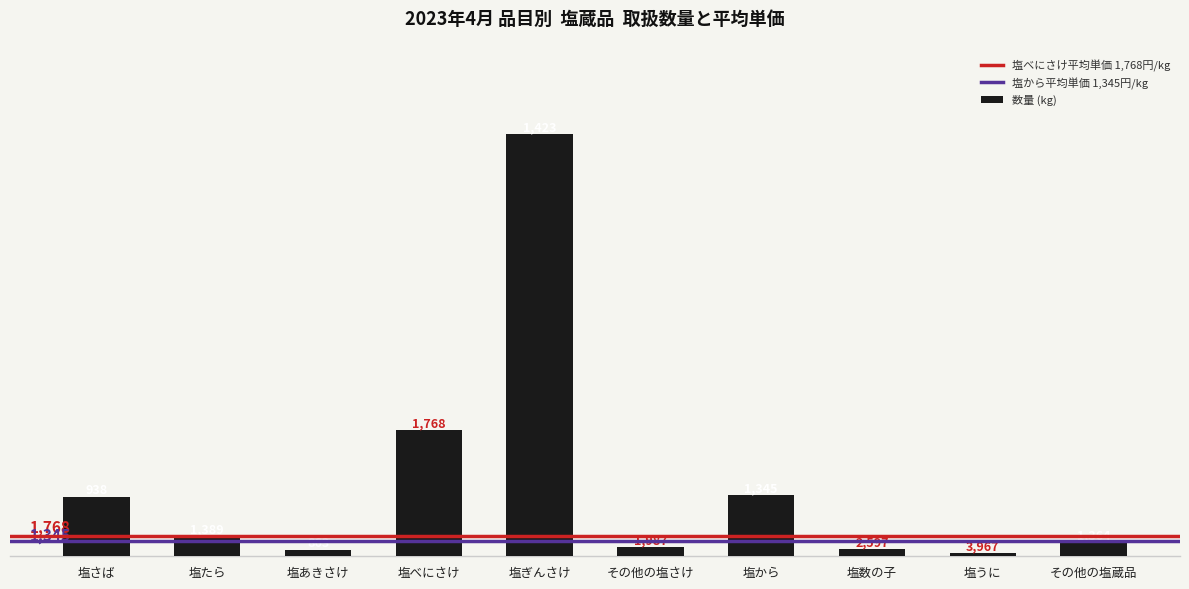

At which label is the value closest to 18333?

塩べにさけ